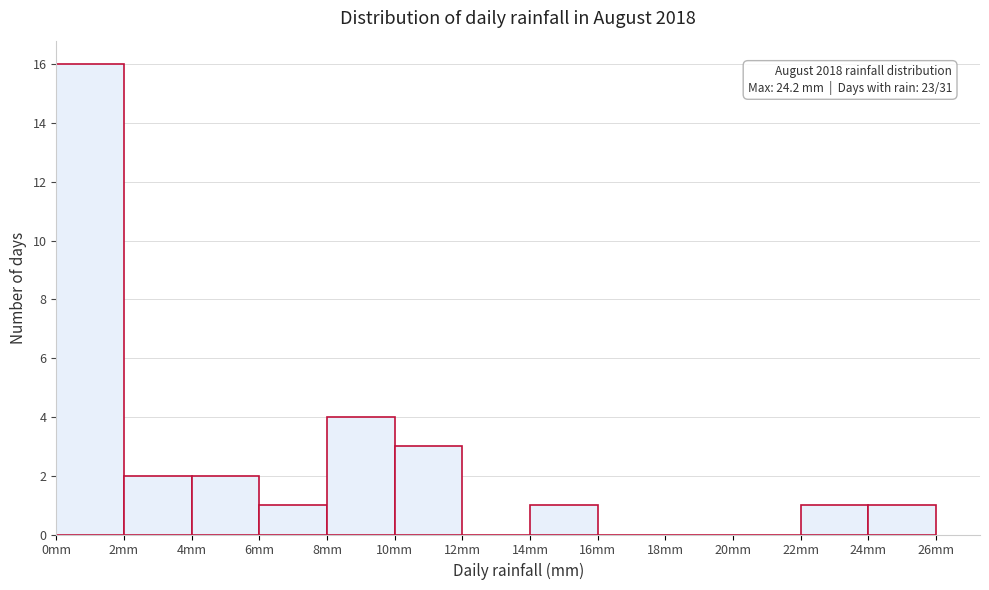

Over which range of the x-axis is the bar tallest?

0 to 2